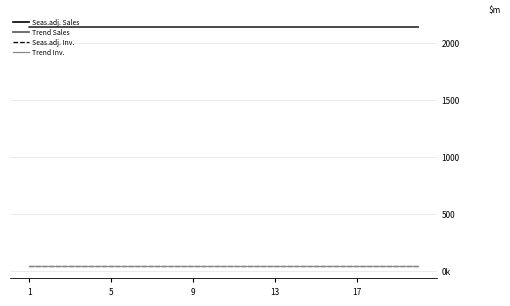

What is the average value of the Seas.adj. Inv. series?

42753280.6